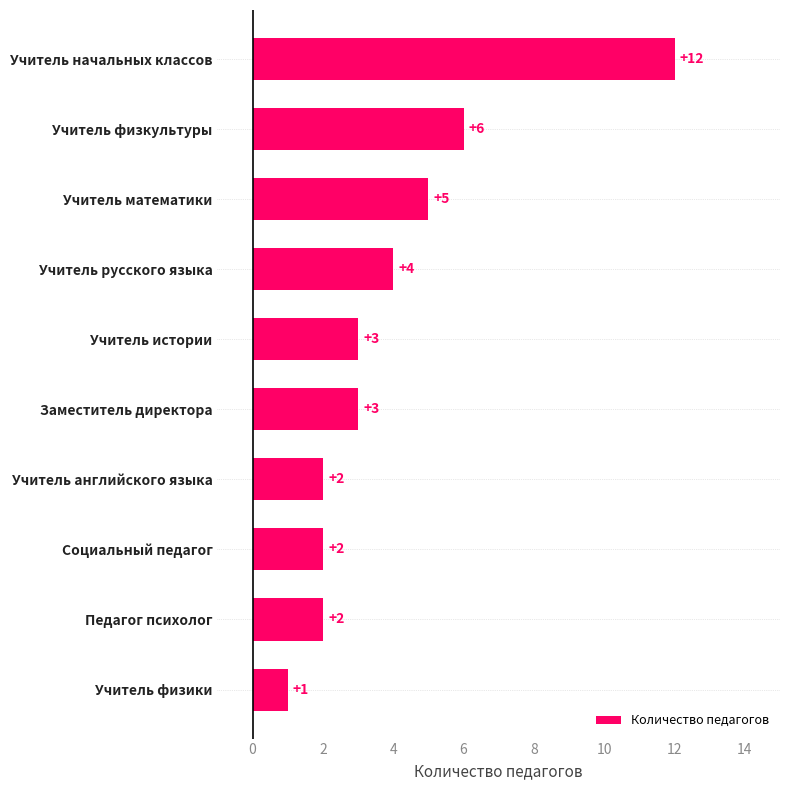

Reading top to bottom, what are all the values shown in this chart?

Учитель начальных классов=12	Учитель физкультуры=6	Учитель математики=5	Учитель русского языка=4	Учитель истории=3	Заместитель директора=3	Учитель английского языка=2	Социальный педагог=2	Педагог психолог=2	Учитель физики=1